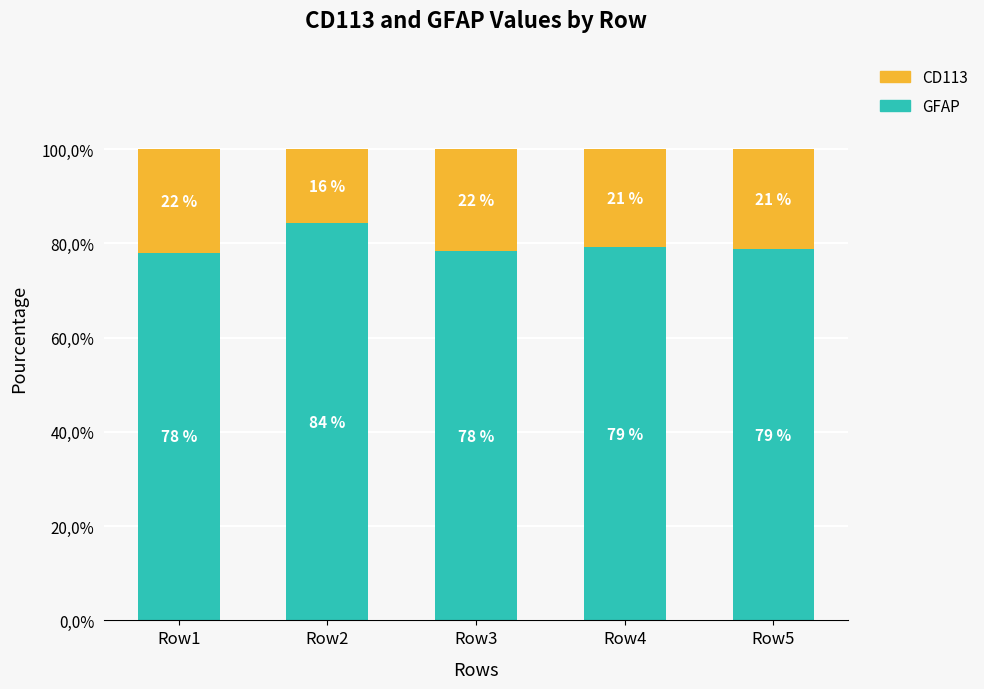

What is the sum of the GFAP values at Row5 and Row1?

156.7